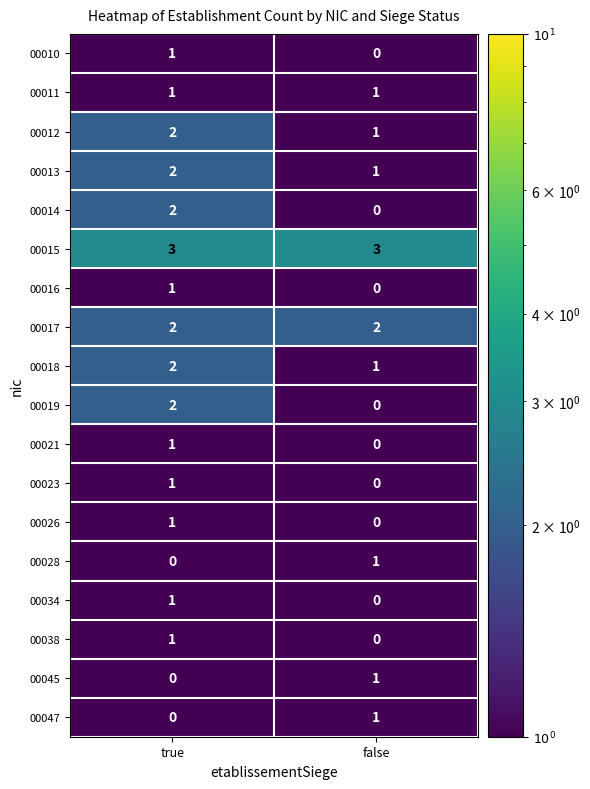

The 00034 series shows 1 at true. True or false?

True